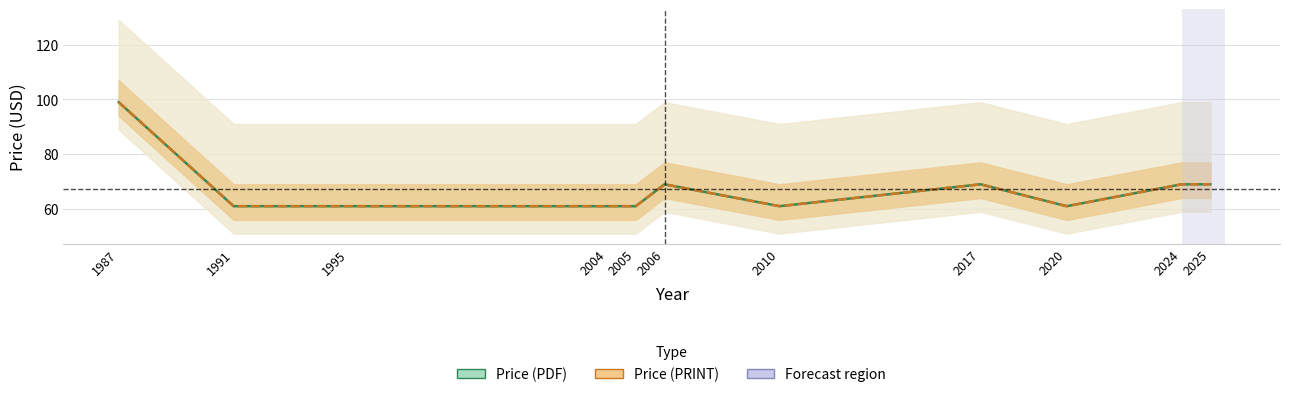

Reading right to left, extract all data points from this chart.

Price (PDF): 69	69	61	69	61	69	61	61	61	61	99
Price (PRINT): 69	69	61	69	61	69	61	61	61	61	99